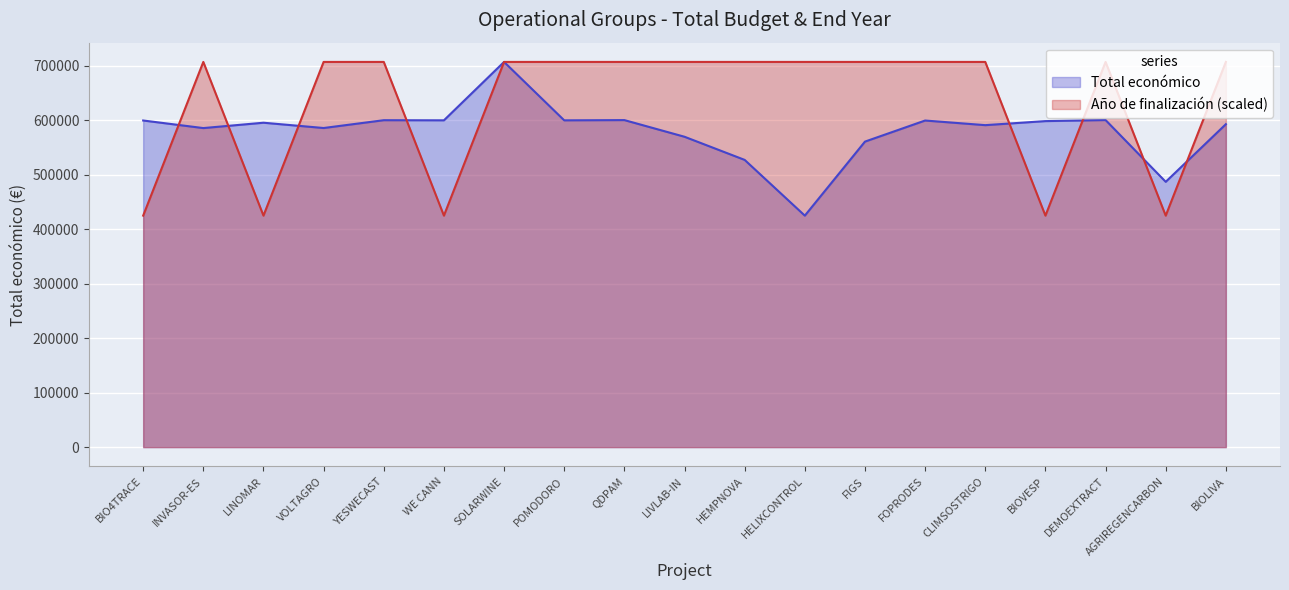

Reading left to right, list all the values displayed in this chart.

Total económico: BIO4TRACE=599262.0	INVASOR-ES=585346.0	LINOMAR=595173.0	VOLTAGRO=585460.0	YESWECAST=599792.0	WE CANN=599584.0	SOLARWINE=706697.0	POMODORO=599540.0	QDPAM=599986.0	LIVLAB-IN=569416.0	HEMPNOVA=526962.0	HELIXCONTROL=424720.0	FIGS=560529.0	FOPRODES=599211.0	CLIMSOSTRIGO=590712.0	BIOVESP=598139.0	DEMOEXTRACT=600043.0	AGRIREGENCARBON=486756.0	BIOLIVA=592475.0
Año de finalización: BIO4TRACE=424720.0	INVASOR-ES=706697.0	LINOMAR=424720.0	VOLTAGRO=706697.0	YESWECAST=706697.0	WE CANN=424720.0	SOLARWINE=706697.0	POMODORO=706697.0	QDPAM=706697.0	LIVLAB-IN=706697.0	HEMPNOVA=706697.0	HELIXCONTROL=706697.0	FIGS=706697.0	FOPRODES=706697.0	CLIMSOSTRIGO=706697.0	BIOVESP=424720.0	DEMOEXTRACT=706697.0	AGRIREGENCARBON=424720.0	BIOLIVA=706697.0